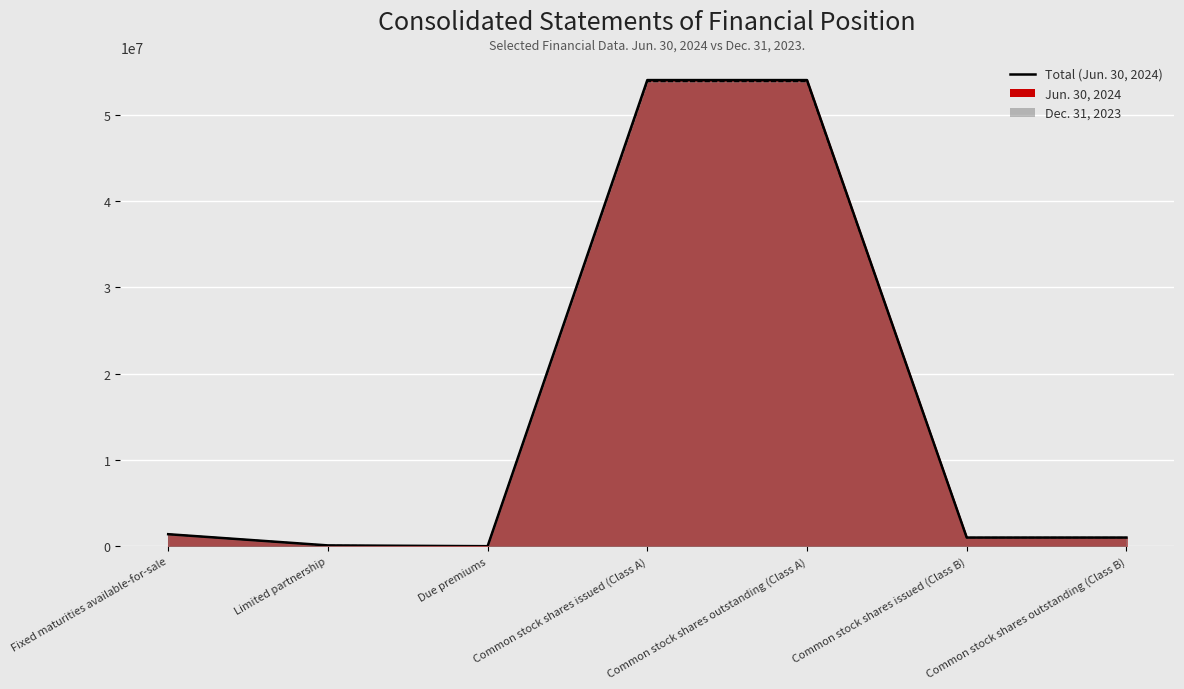

How many lines are shown in the chart?

2